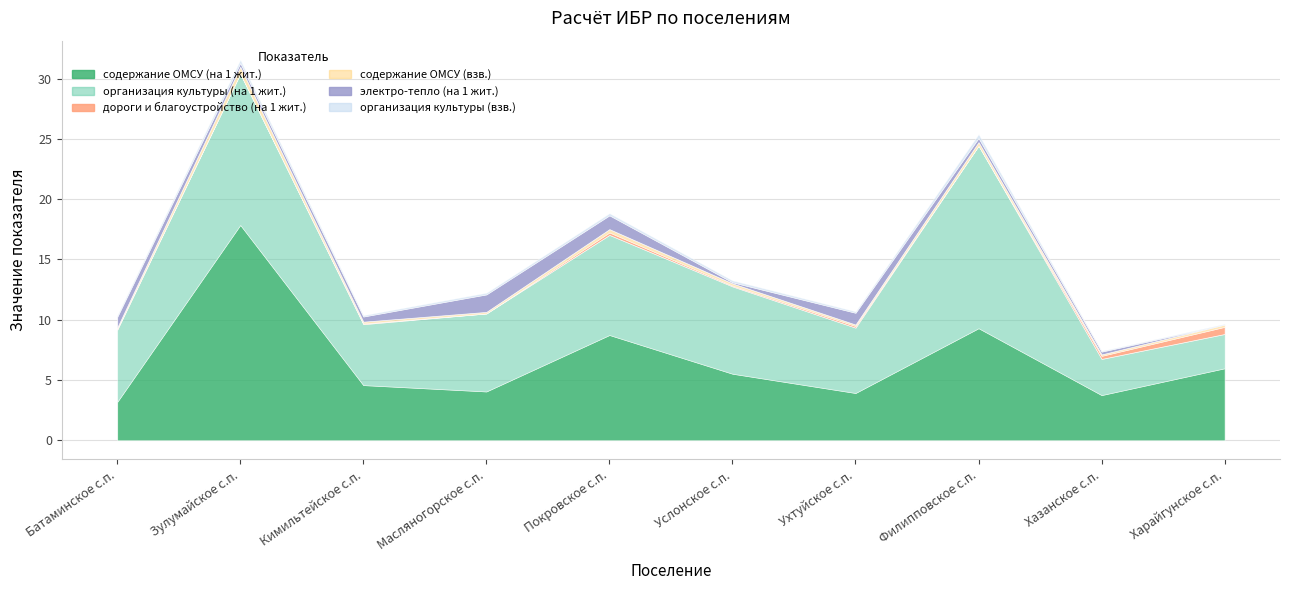

What is the label of the 10th point from the left?

Харайгунское с.п.